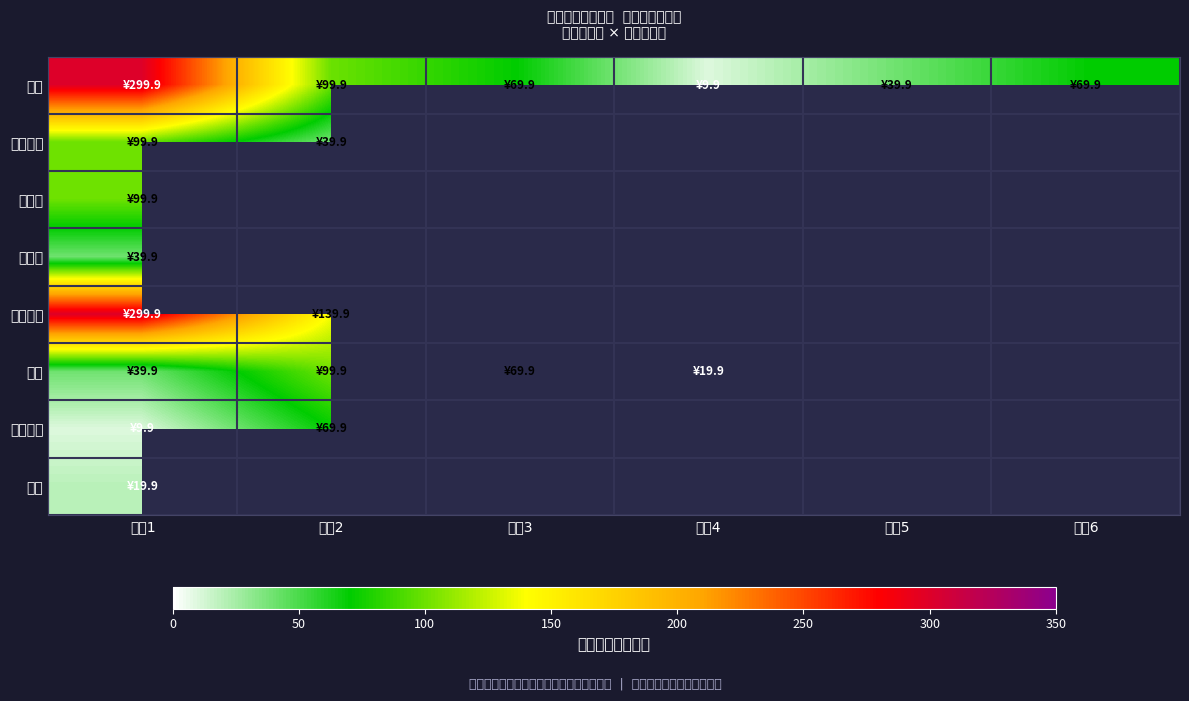

Which label corresponds to the smallest value in the chart?

课程4